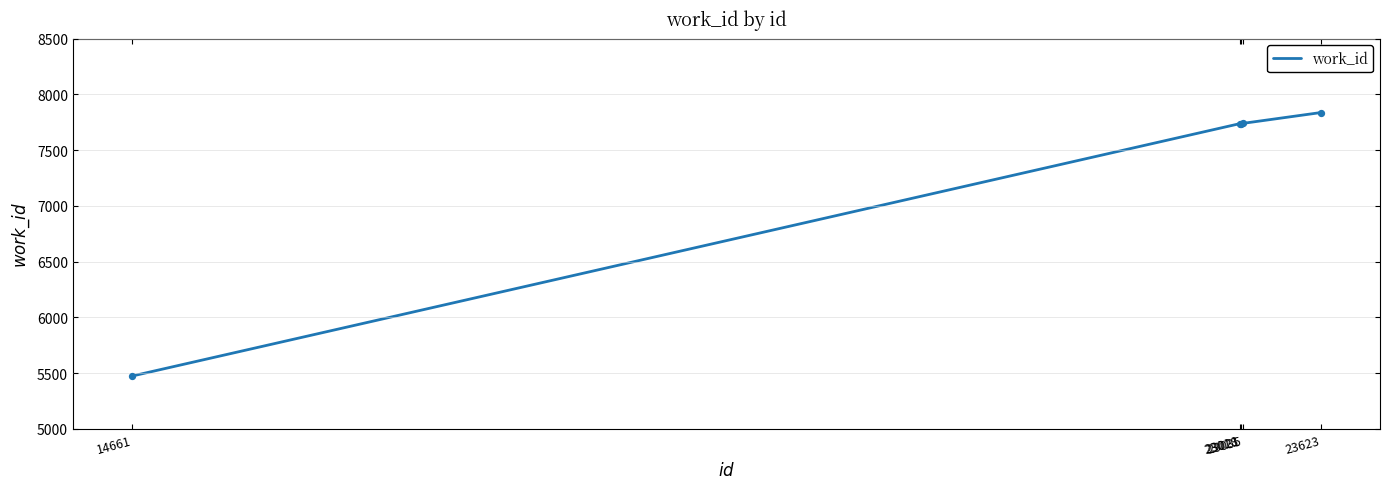

What is the smallest value displayed?

5475